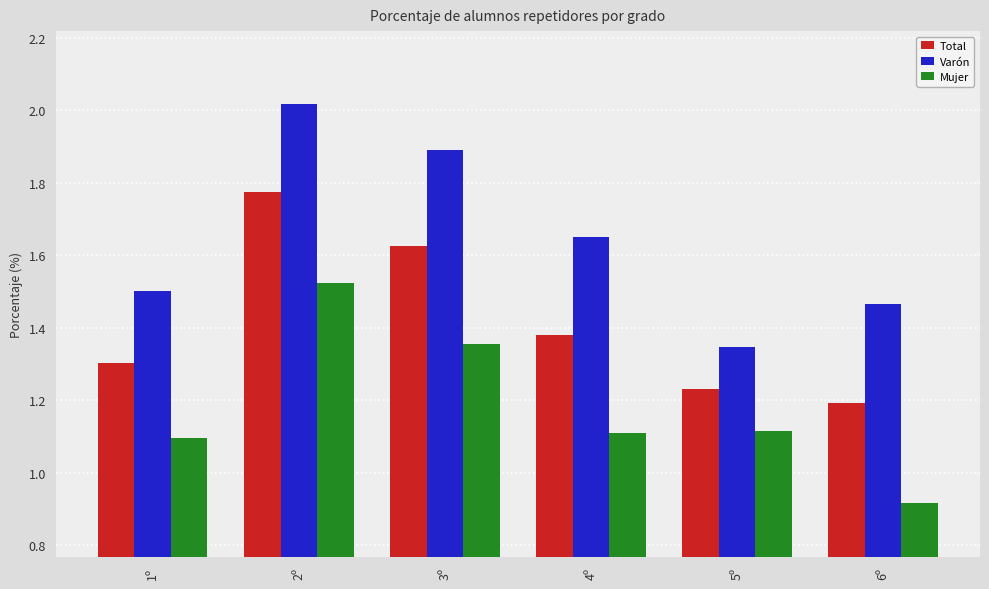

What position from the left is 5º?

5